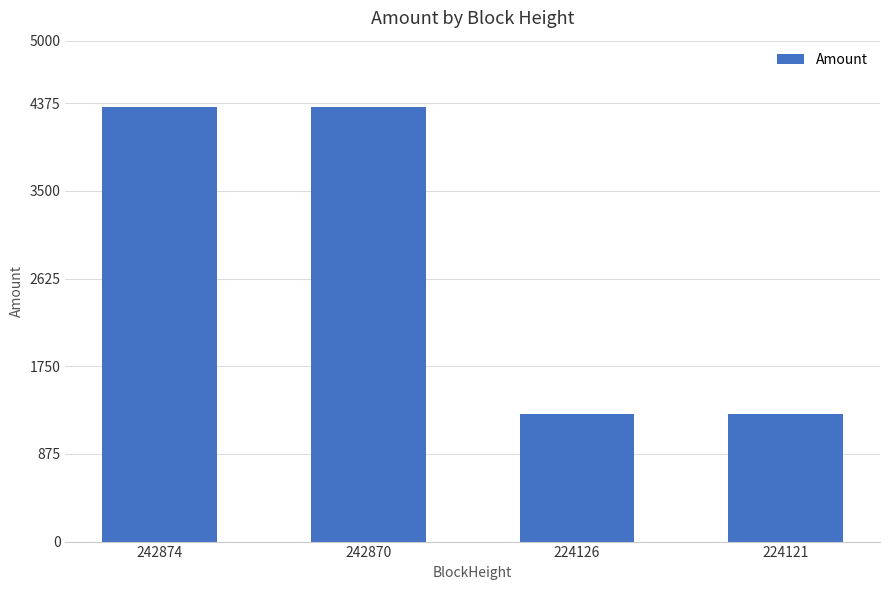

True or false: the data shows 2848.2 at 242870.

False